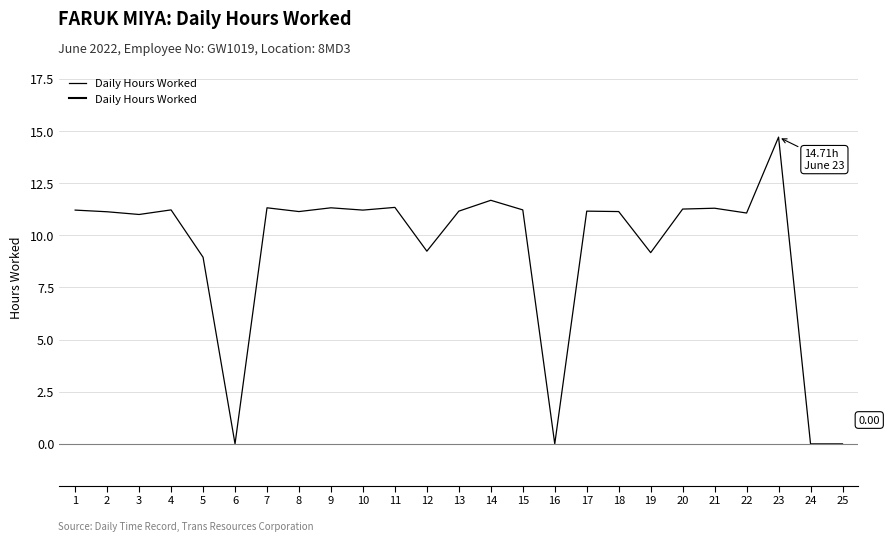

What is the change in value from 2 to 20?

+0.1